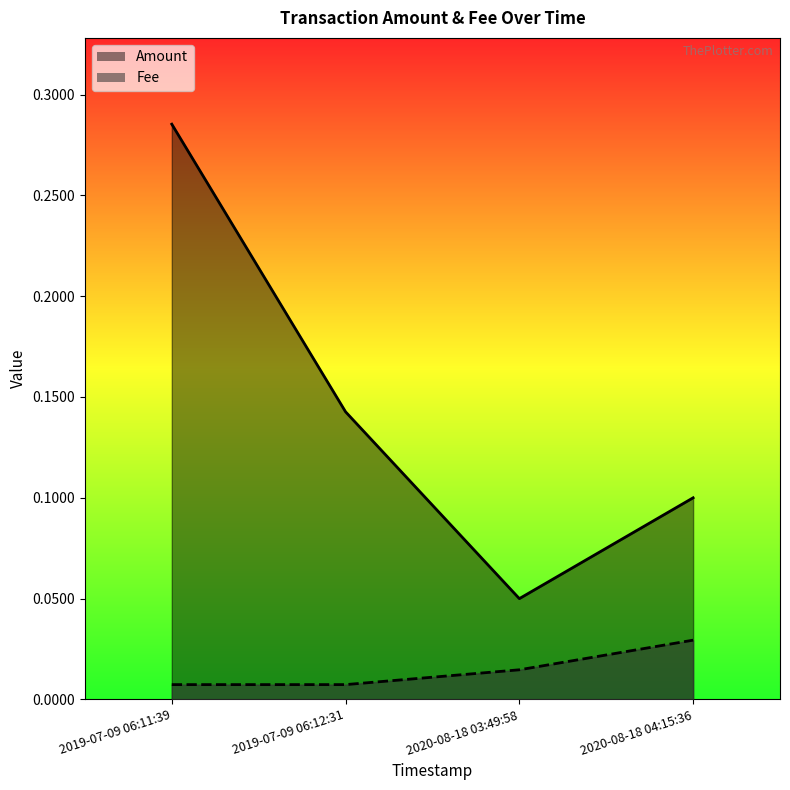

At how many categories does at least one series exceed 0?

4